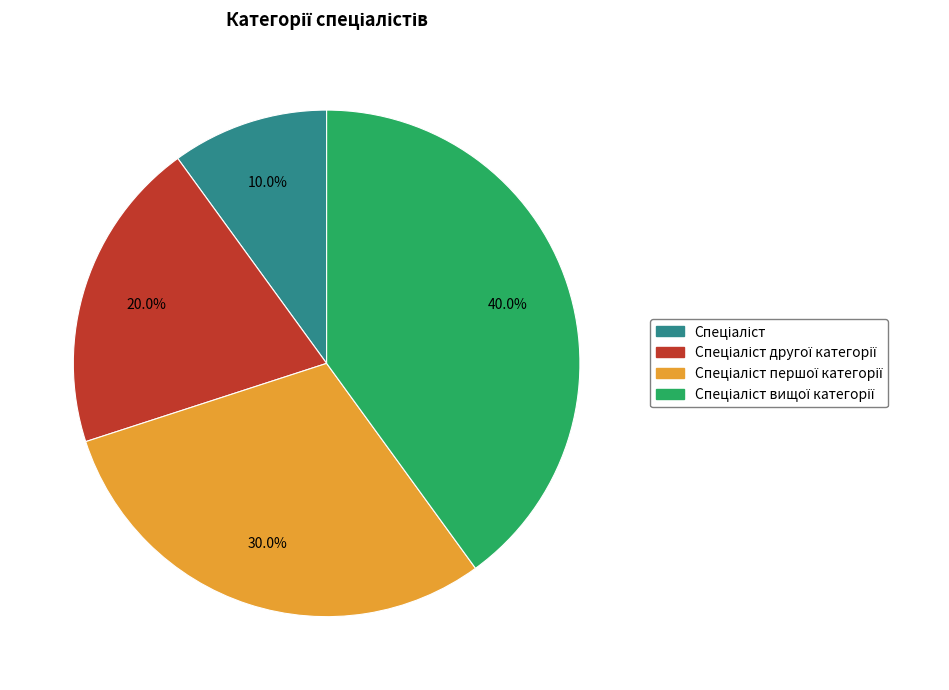

Is there a majority slice in this chart?

No